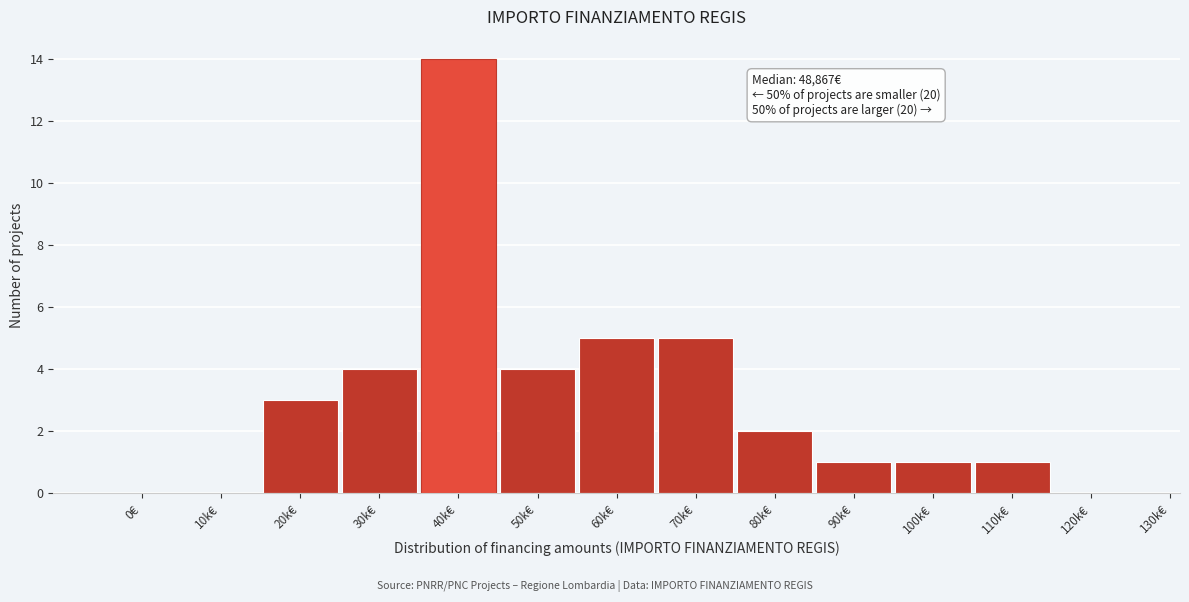

Reading right to left, extract all data points from this chart.

120k€=0	110k€=1	100k€=1	90k€=1	80k€=2	70k€=5	60k€=5	50k€=4	40k€=14	30k€=4	20k€=3	10k€=0	0€=0